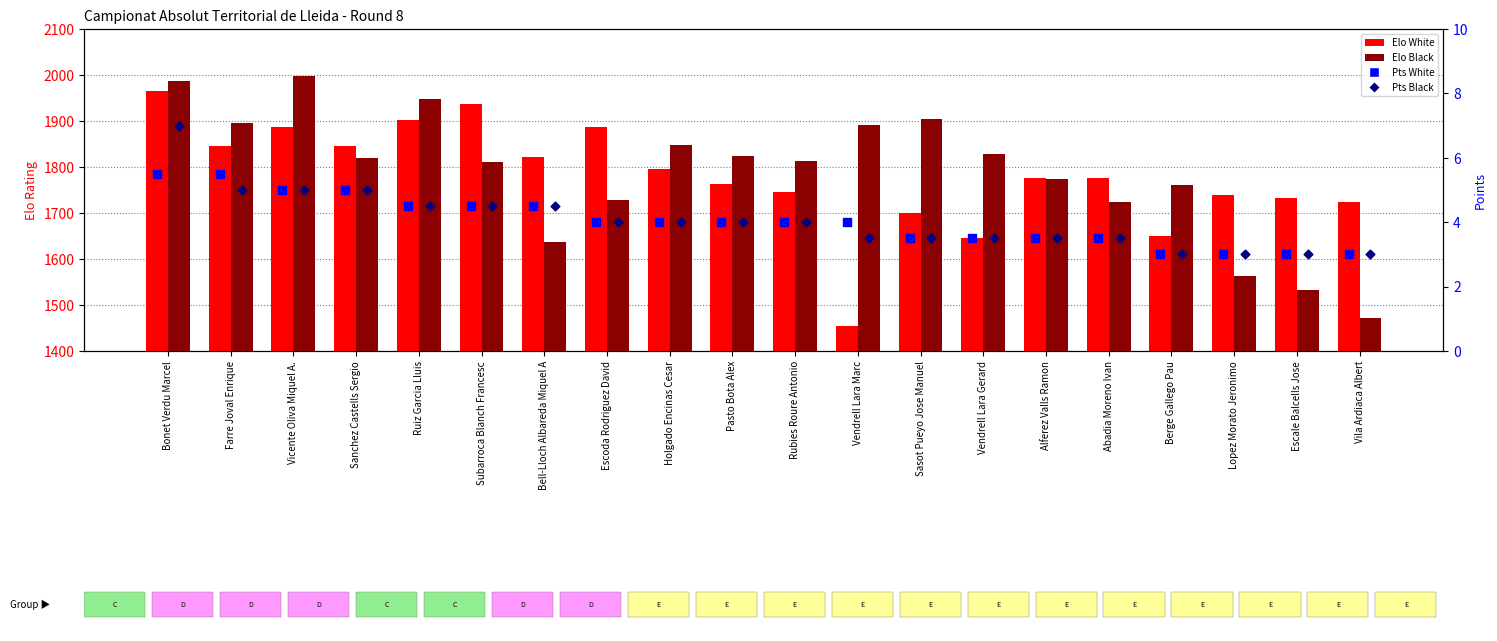

Which series reaches the maximum Y coordinate?

Elo Black